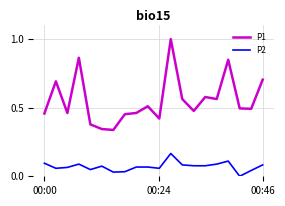

Which series has the largest total across all categories?

P1